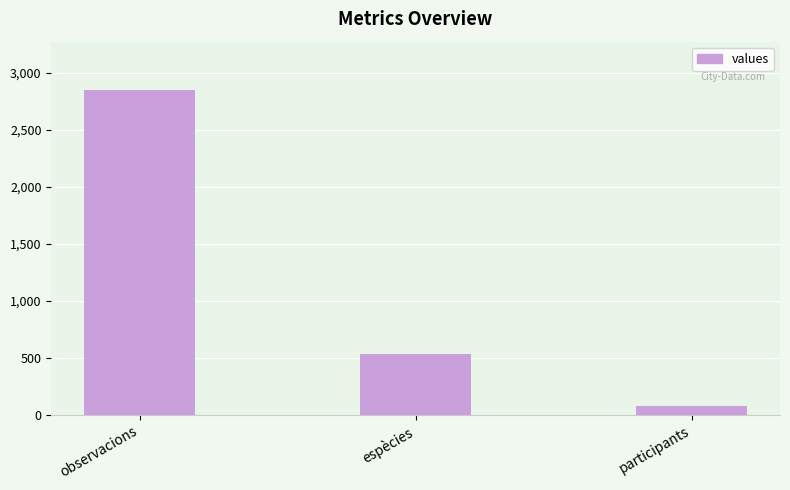

Between espècies and participants, which is larger?

espècies